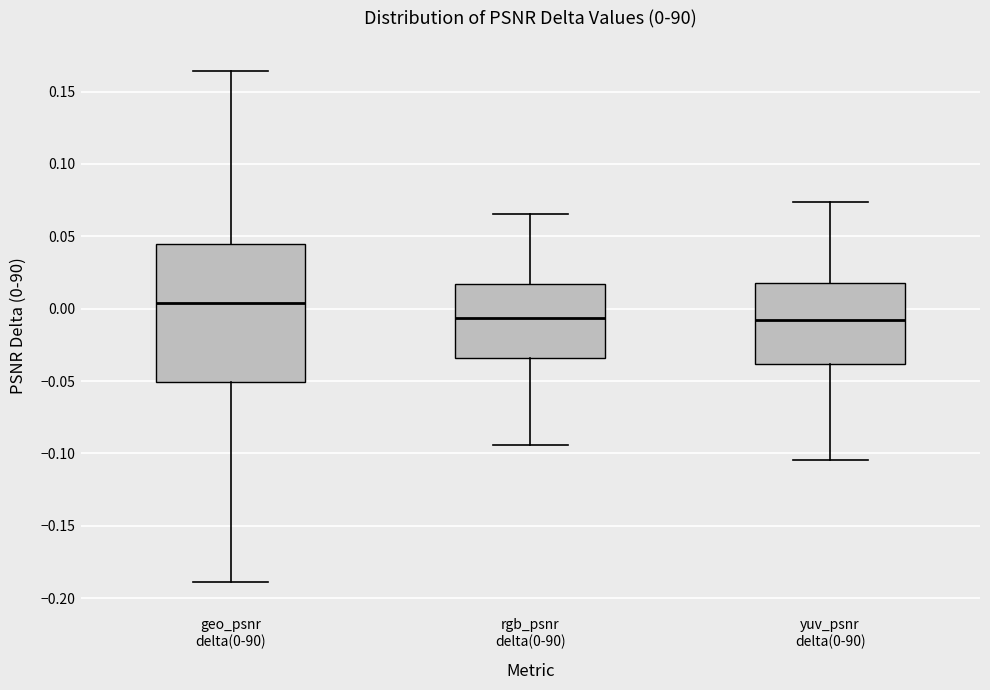

Which box is the tallest, from its lower edge to its upper edge?

geo_psnr delta(0-90)